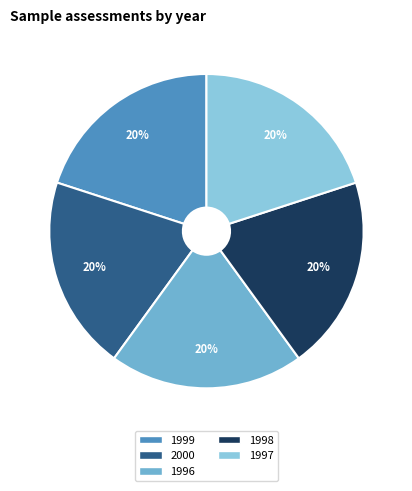

Combined, do 1997 and 1999 account for over 50%?

No